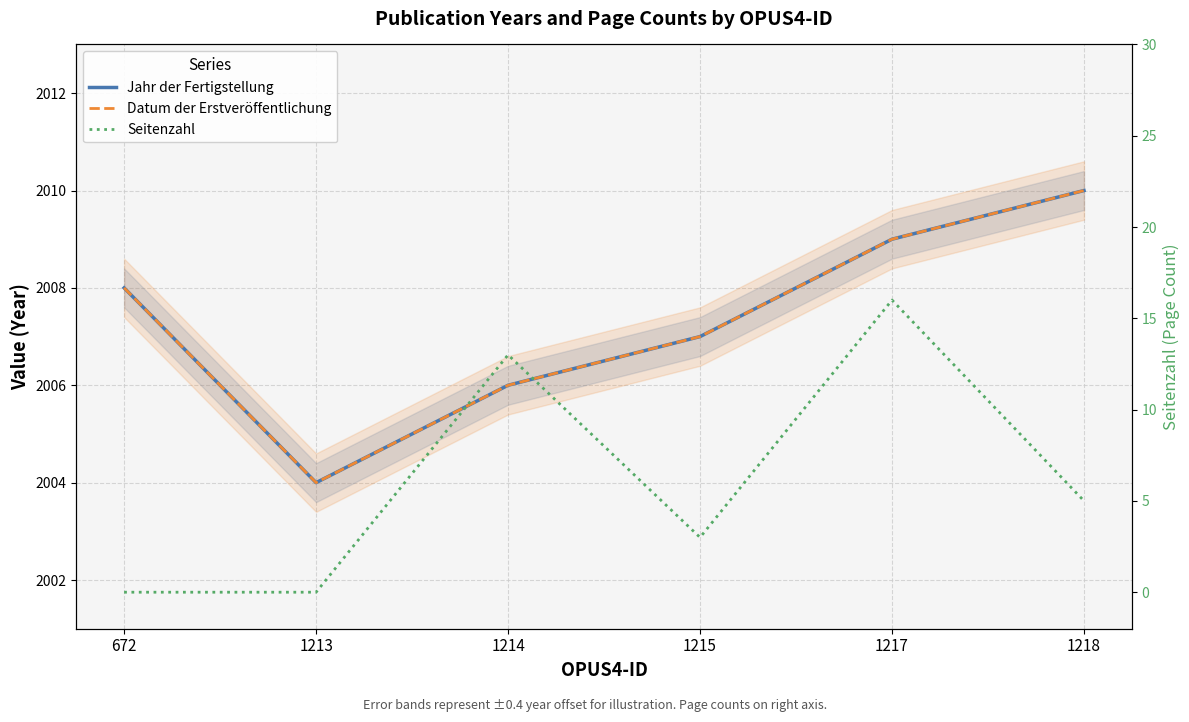

How many distinct data groups are displayed?

3